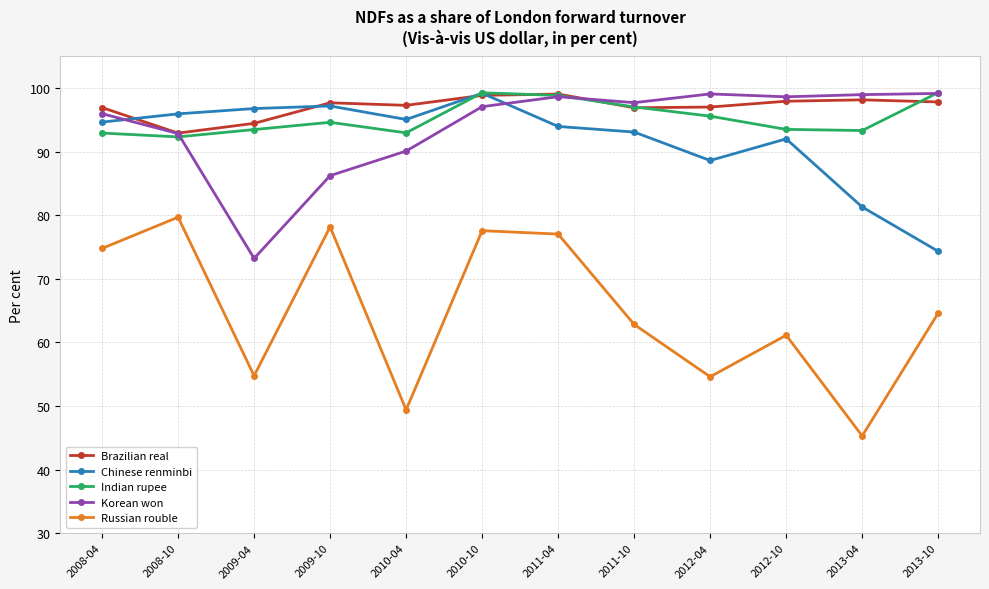

At which category does Russian rouble reach its first local valley?

2009-04